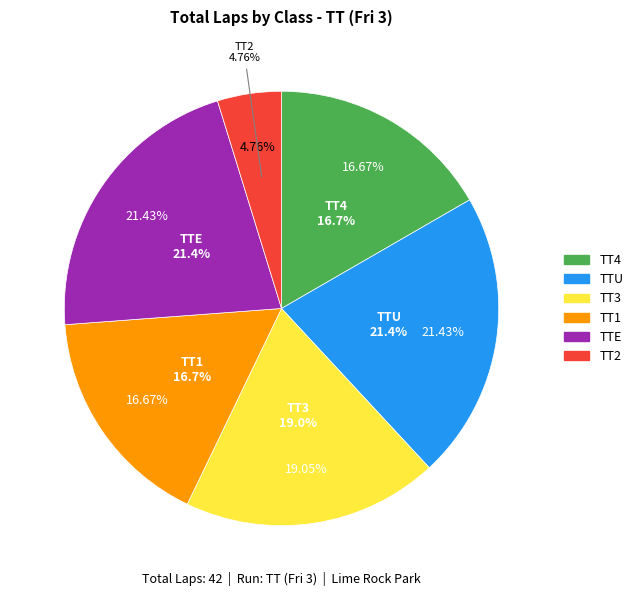

Do TTU and TT2 together represent more than half of the pie?

No